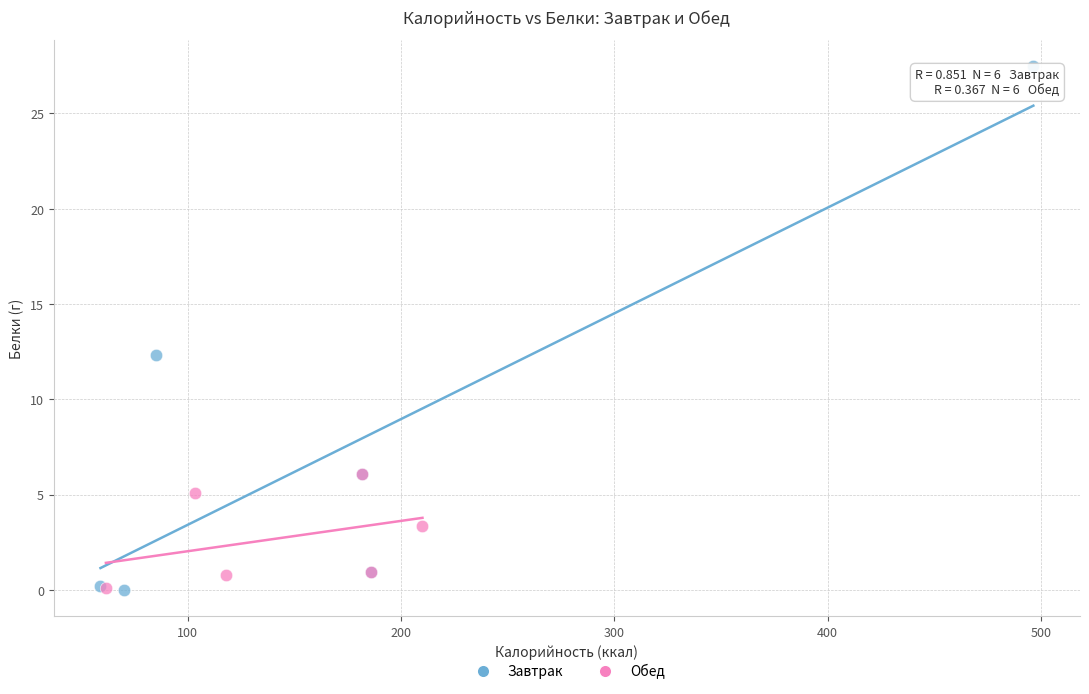

Which series contains the highest Y value?

Завтрак